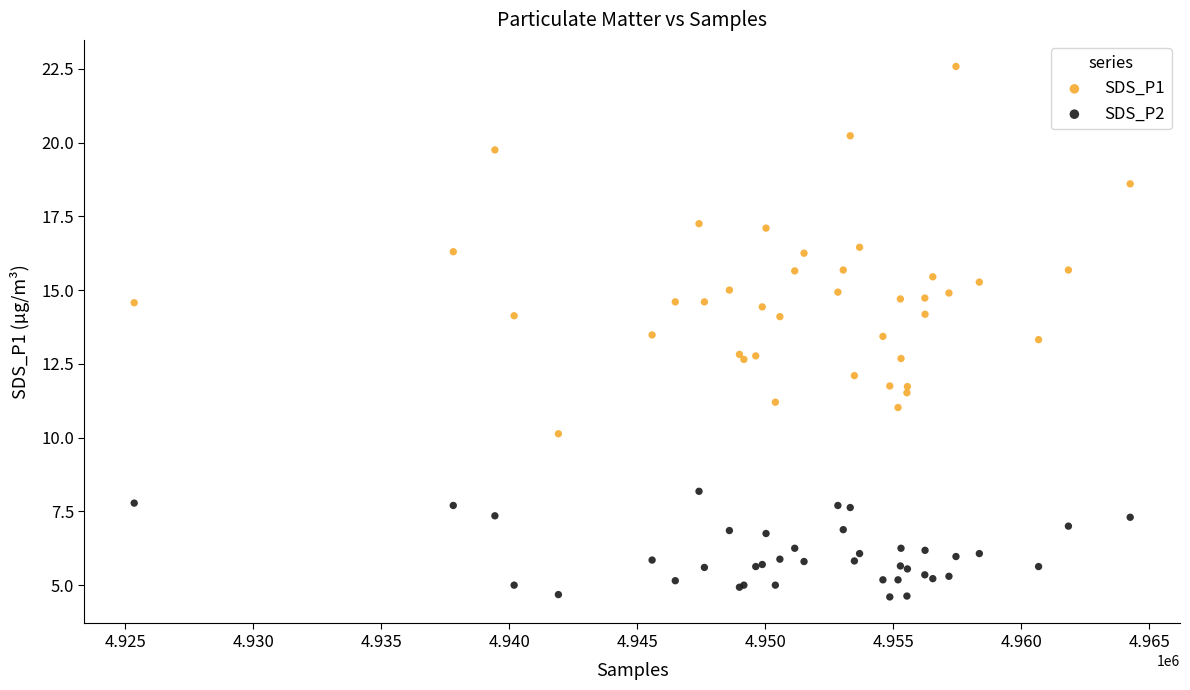

Which series has the largest Y range (max minus min)?

SDS_P1